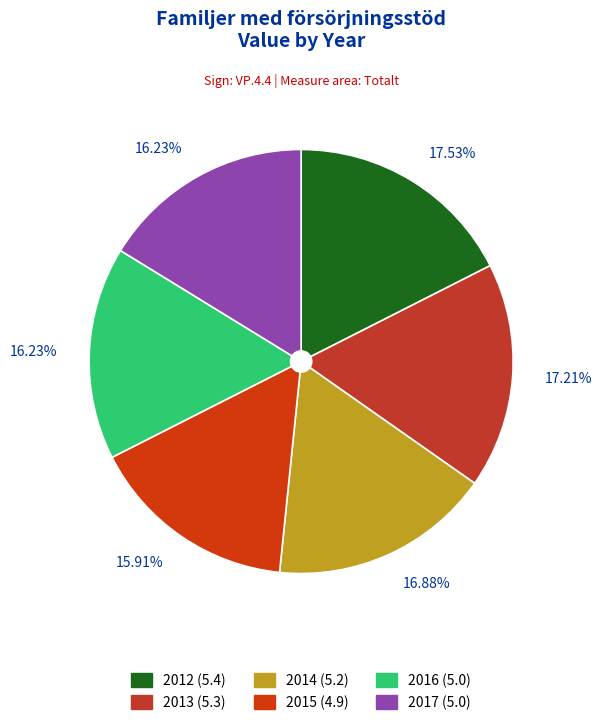

To the nearest percent, what percentage of the pie is 2016?

16%